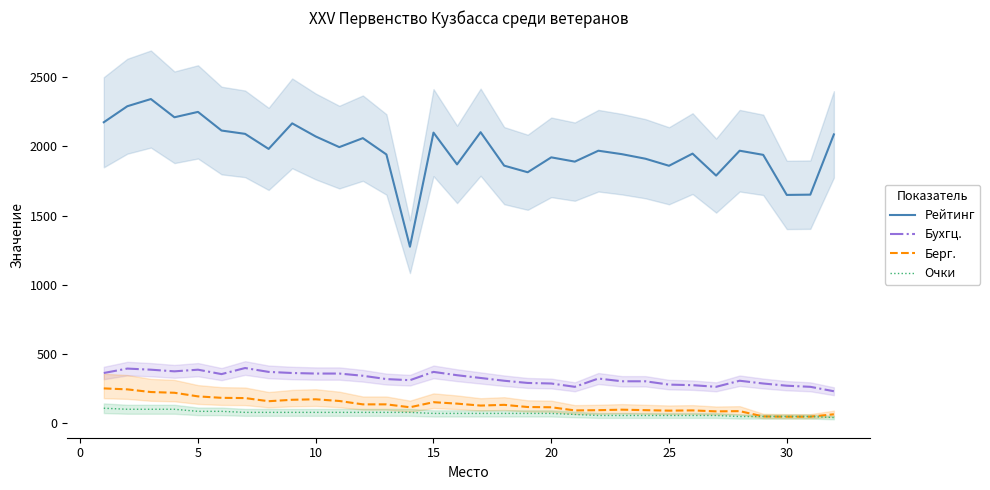

What is the sum of all Бухгц. values?

10288.0